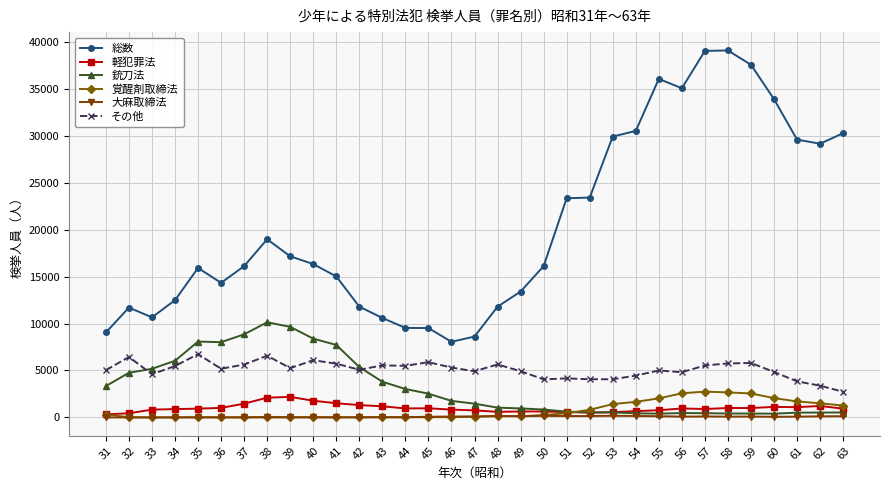

True or false: 軽犯罪法 has more than 0 points higher than both neighbors.

True